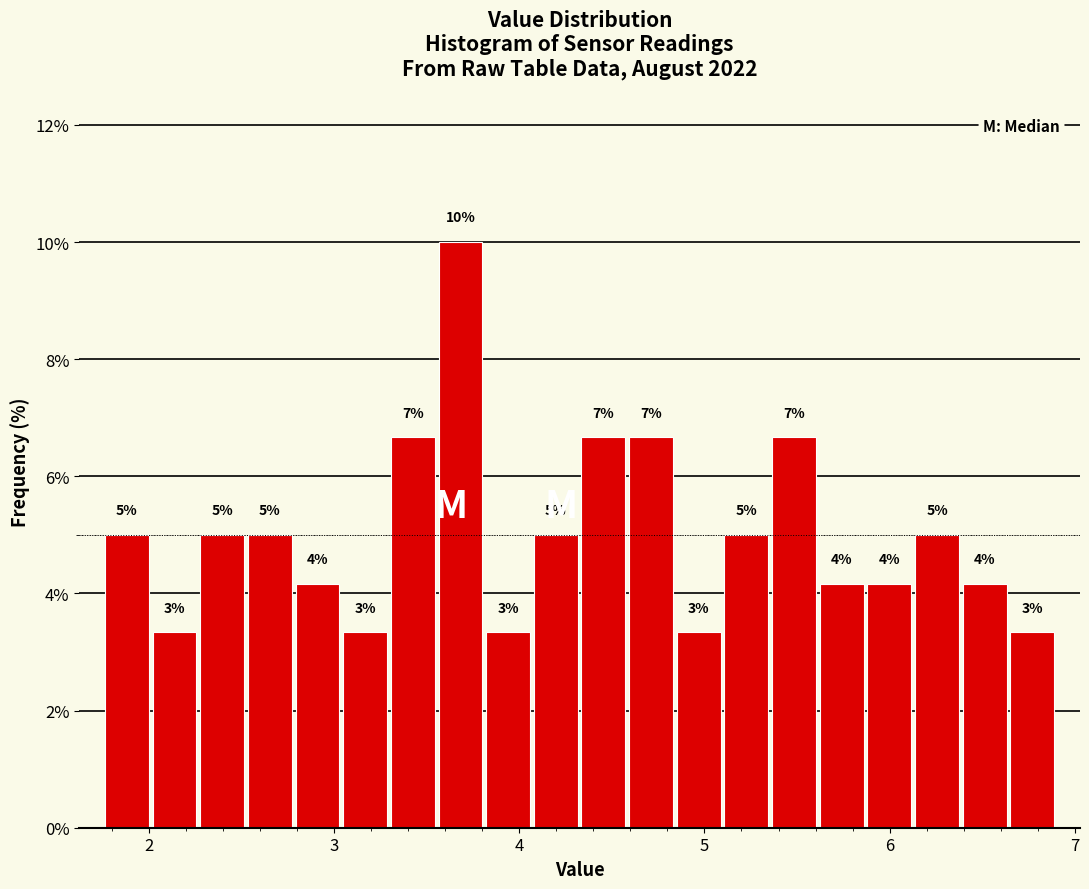

Read against the x-axis, roughly where is the centre of the tallest bar?

3.7